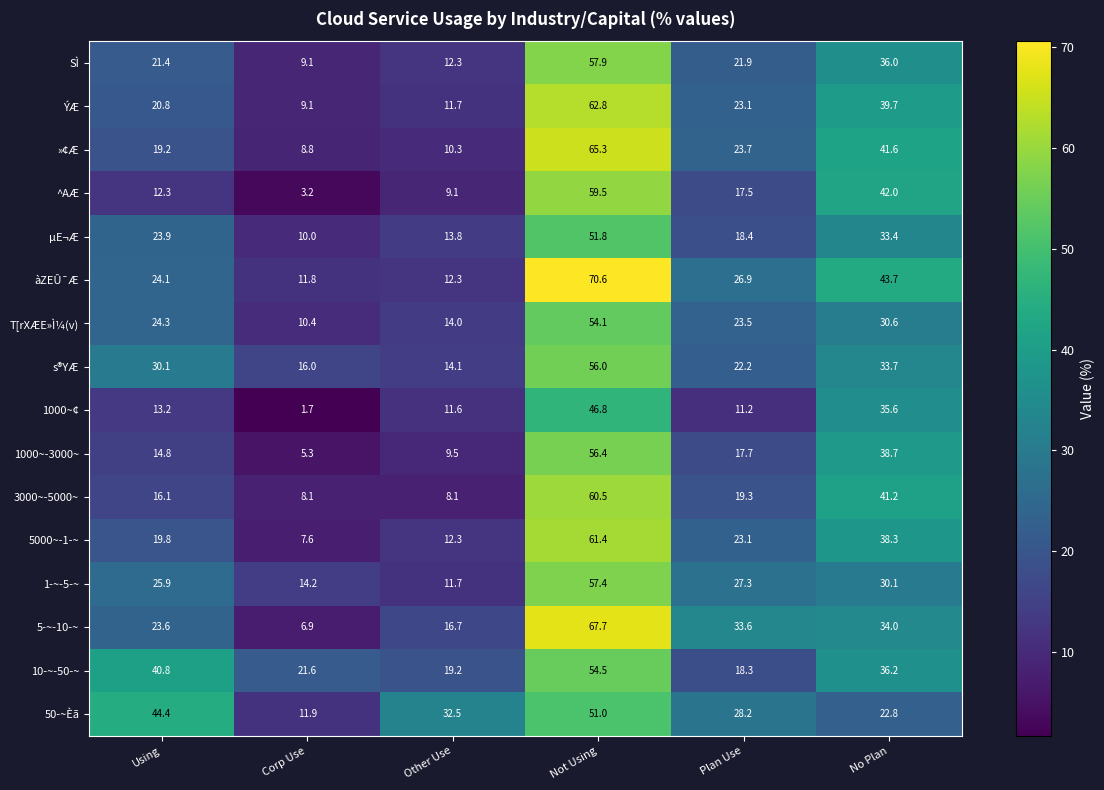

How many distinct data groups are displayed?

16